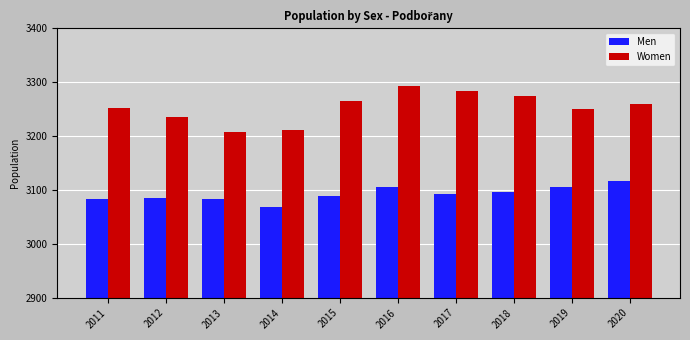

The value of Women at 2012 is 3235. True or false?

True